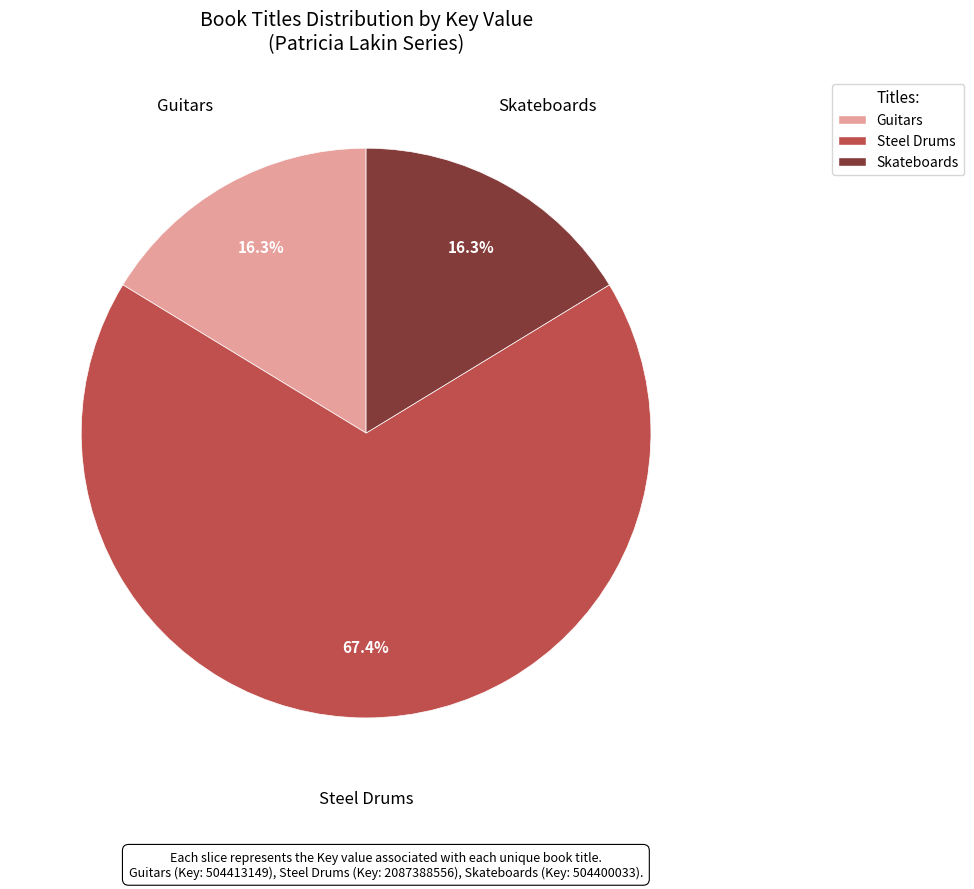

What percentage is the Steel Drums slice, to the nearest percent?

67%